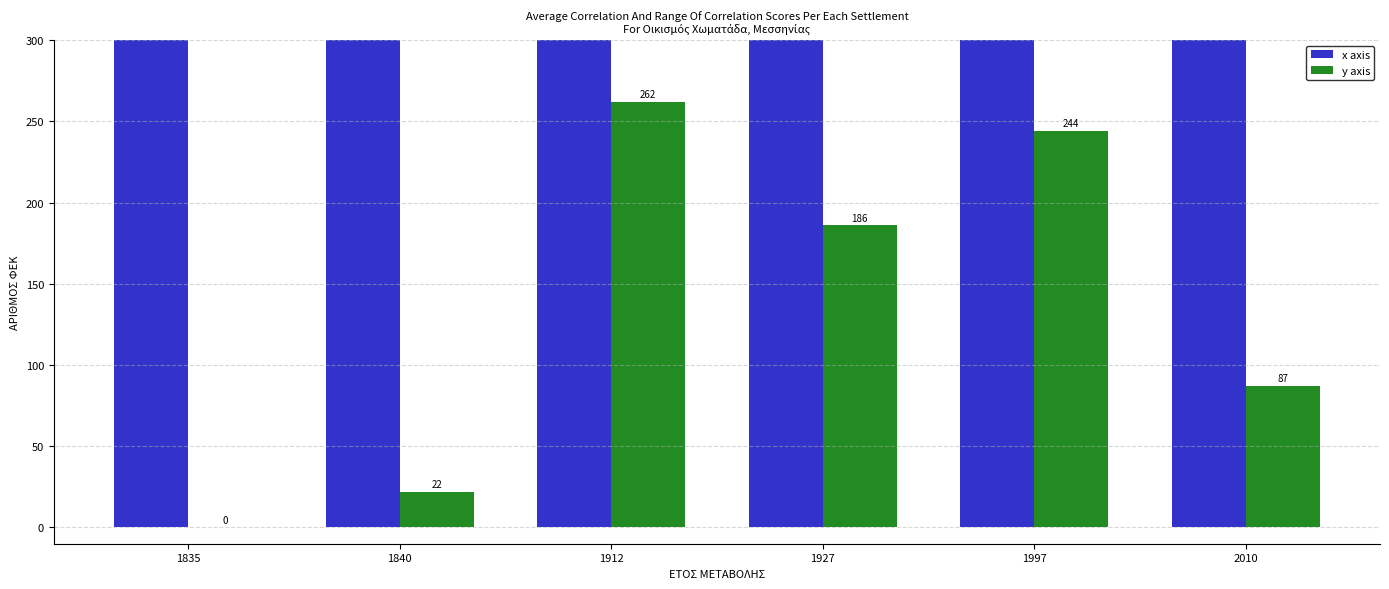

How many data points in x axis are above 1927?

2